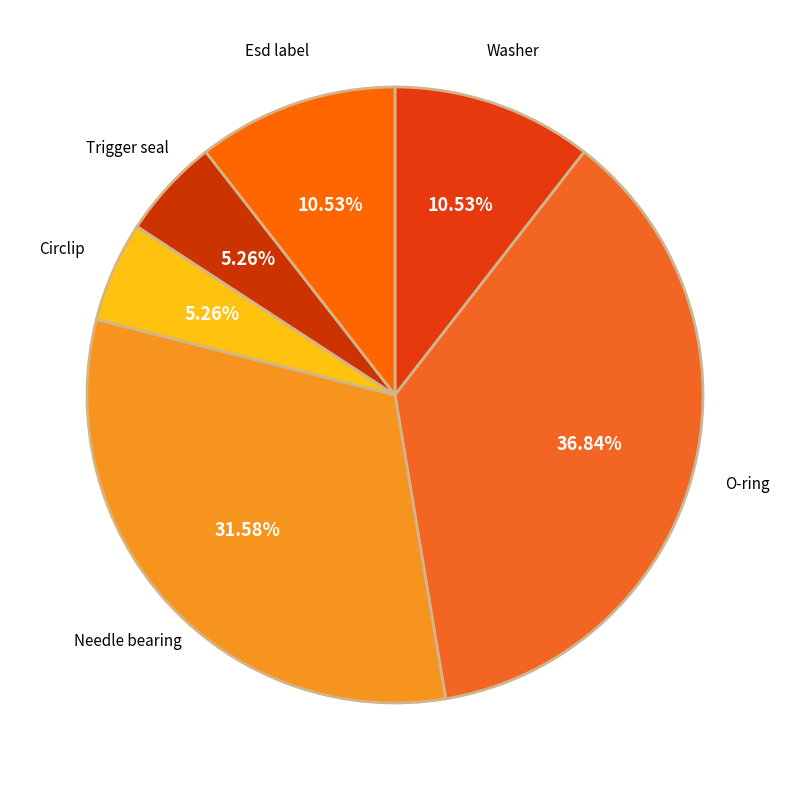

Does Needle bearing represent more than half of the total?

No